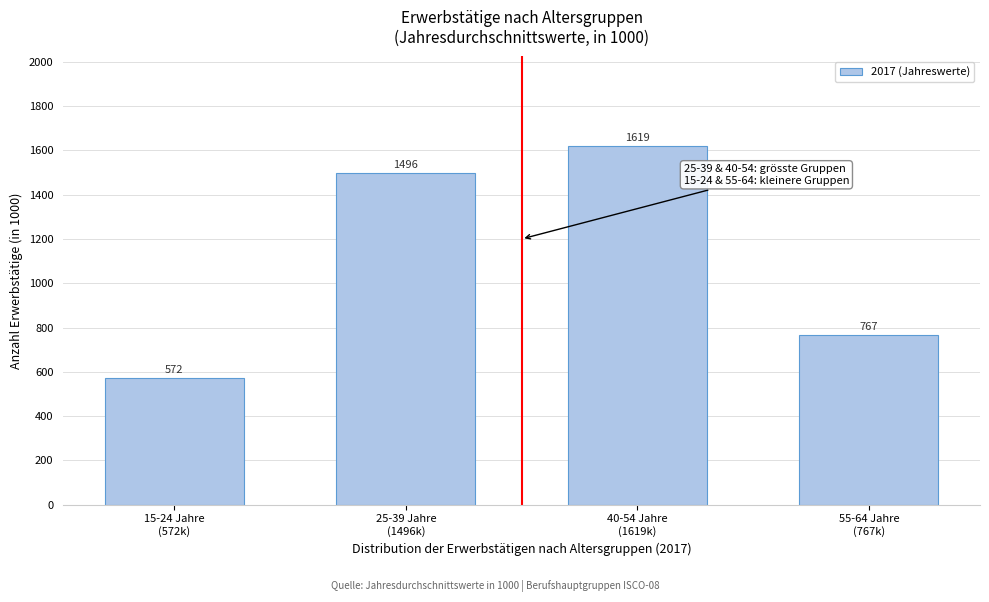

What is the smallest value displayed?

571.7